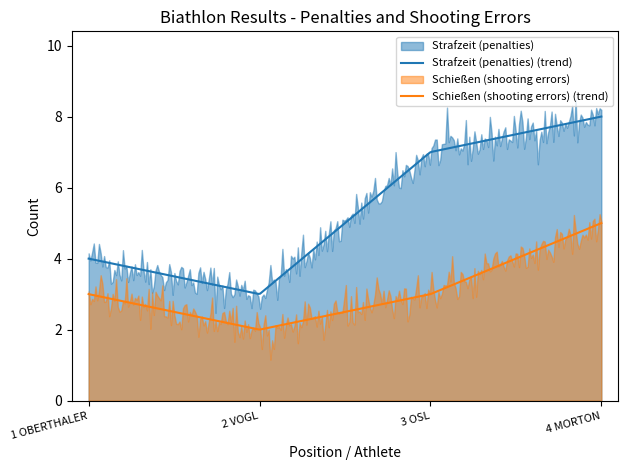

True or false: Strafzeit (penalties) and Schießen (shooting errors) intersect in this chart.

False